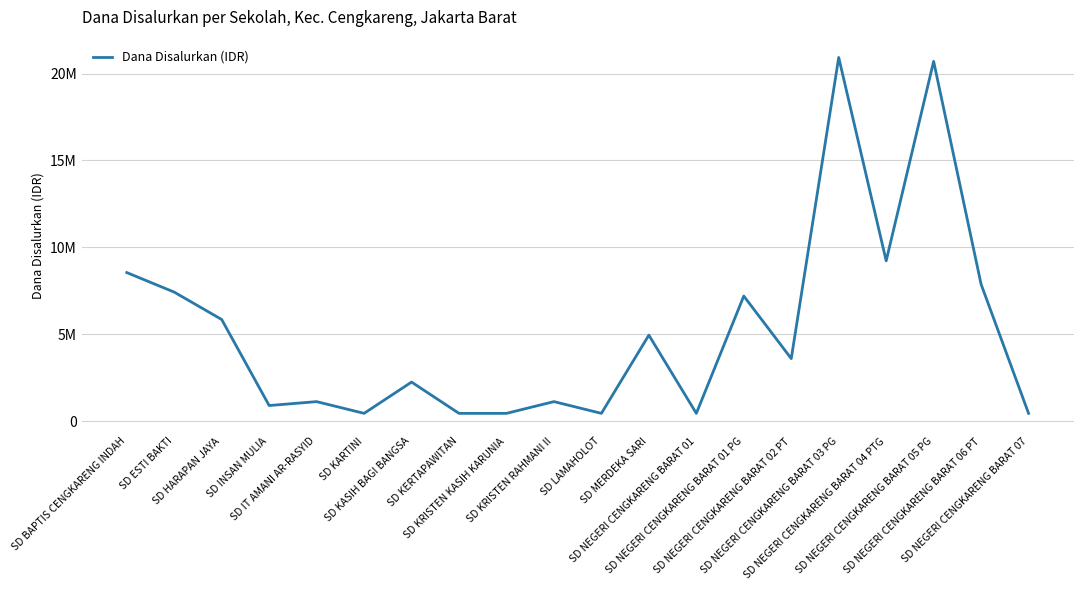

The chart shows a value of 450000 at SD KERTAPAWITAN. True or false?

True